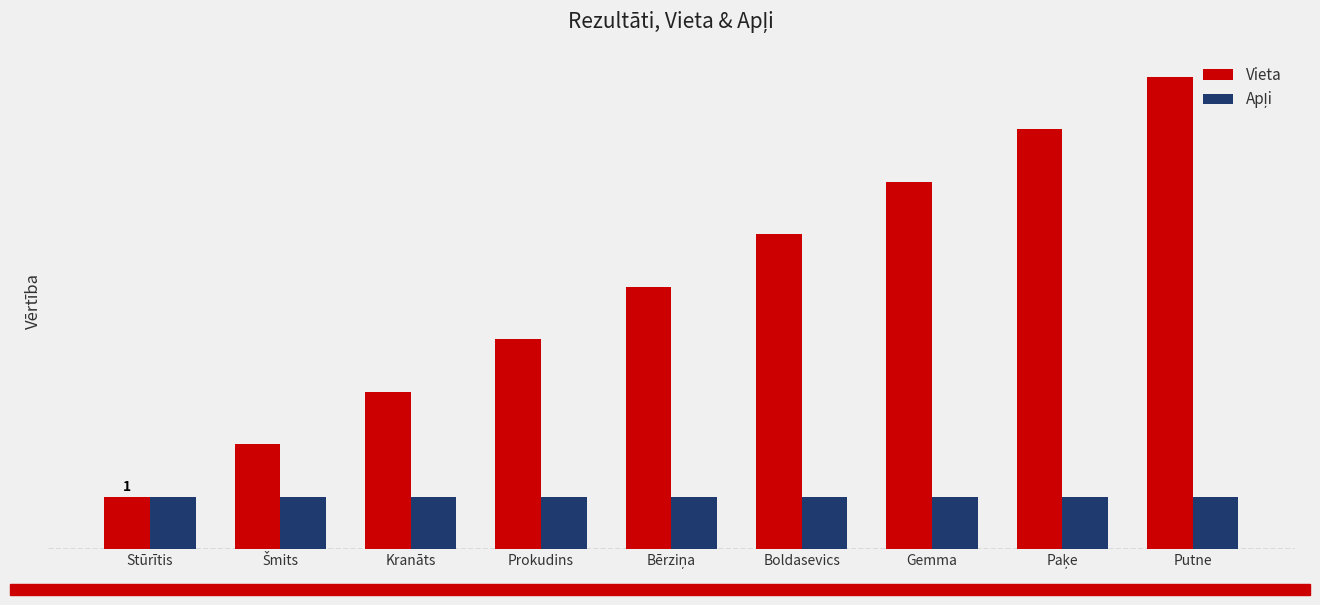

Reading left to right, what are all the values shown in this chart?

Vieta: 1	2	3	4	5	6	7	8	9
Apļi: 1	1	1	1	1	1	1	1	1